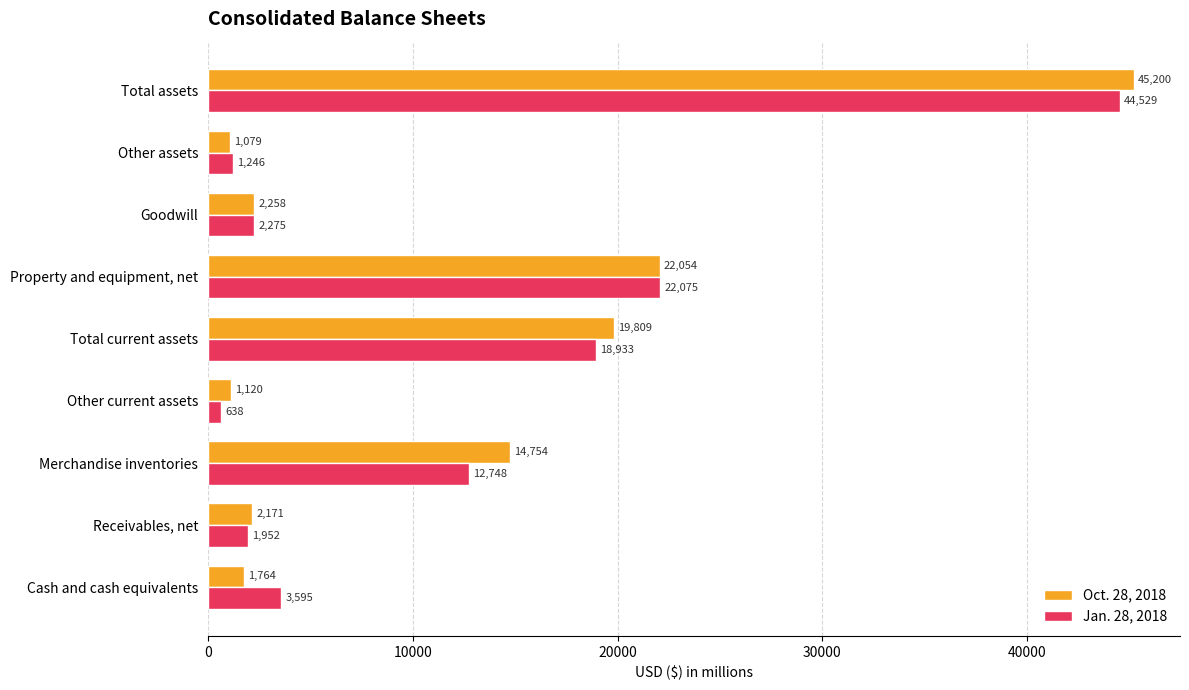

Rank the series by their maximum value, from lowest to highest.

Jan. 28, 2018, Oct. 28, 2018